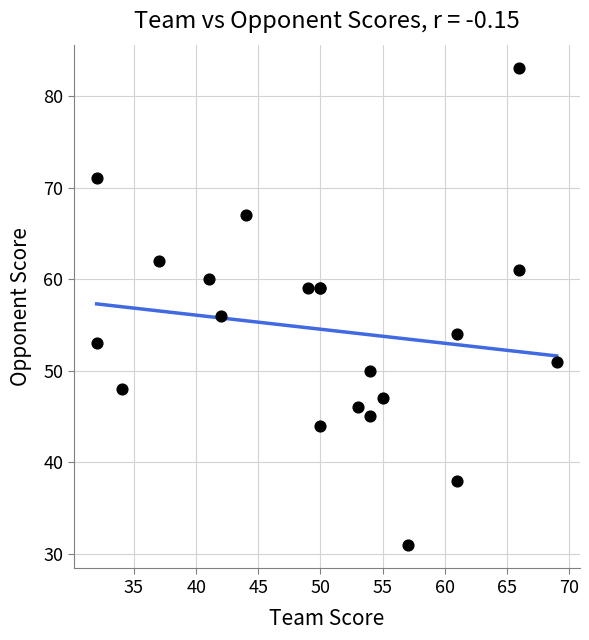

What Y value in the scatter plot is closest to 57?

56